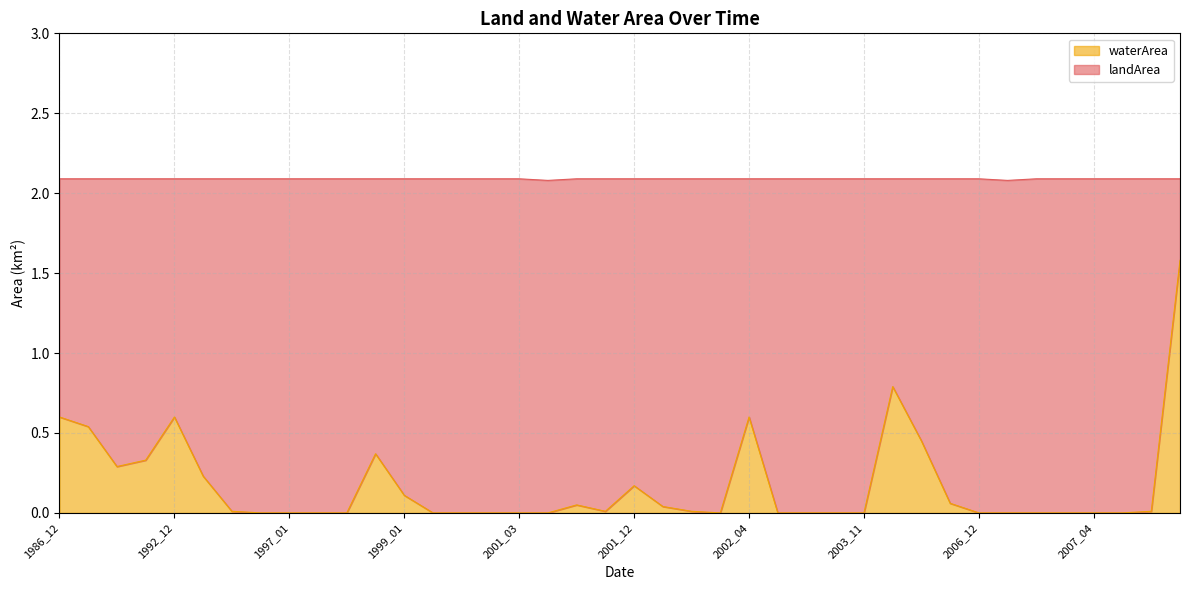

Reading left to right, transcribe all the data shown in this chart.

0.6	0.5	0.3	0.3	0.6	0.2	0.0	0.0	0.0	0.0	0.0	0.4	0.1	0.0	0.0	0.0	0.0	0.0	0.1	0.0	0.2	0.0	0.0	0.0	0.6	0.0	0.0	0.0	0.0	0.8	0.5	0.1	0.0	0.0	0.0	0.0	0.0	0.0	0.0	1.6